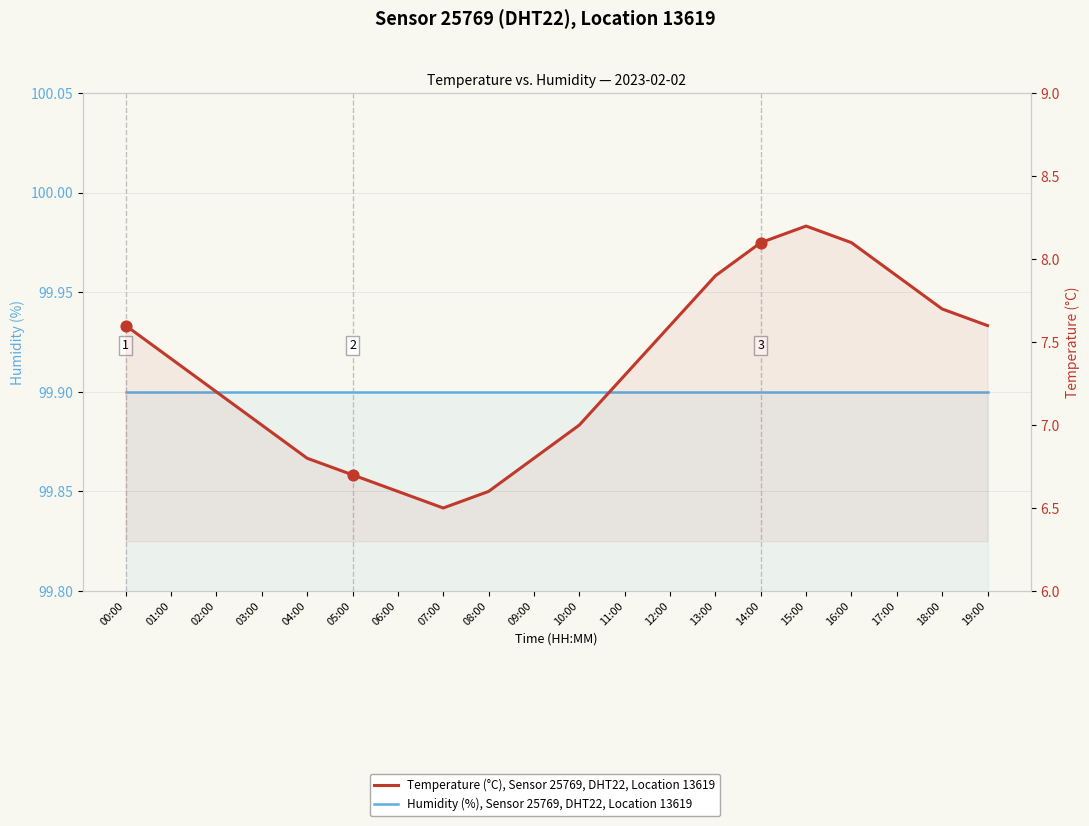

What is the total value across all series at 09:00?

106.7